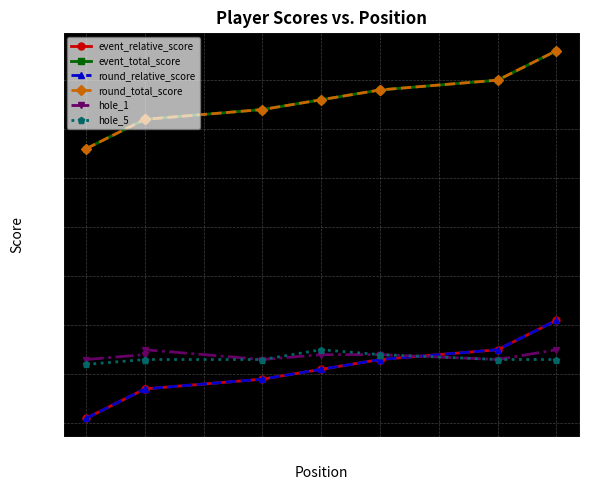

What is the difference between the maximum and minimum values in the event_total_score series?

20